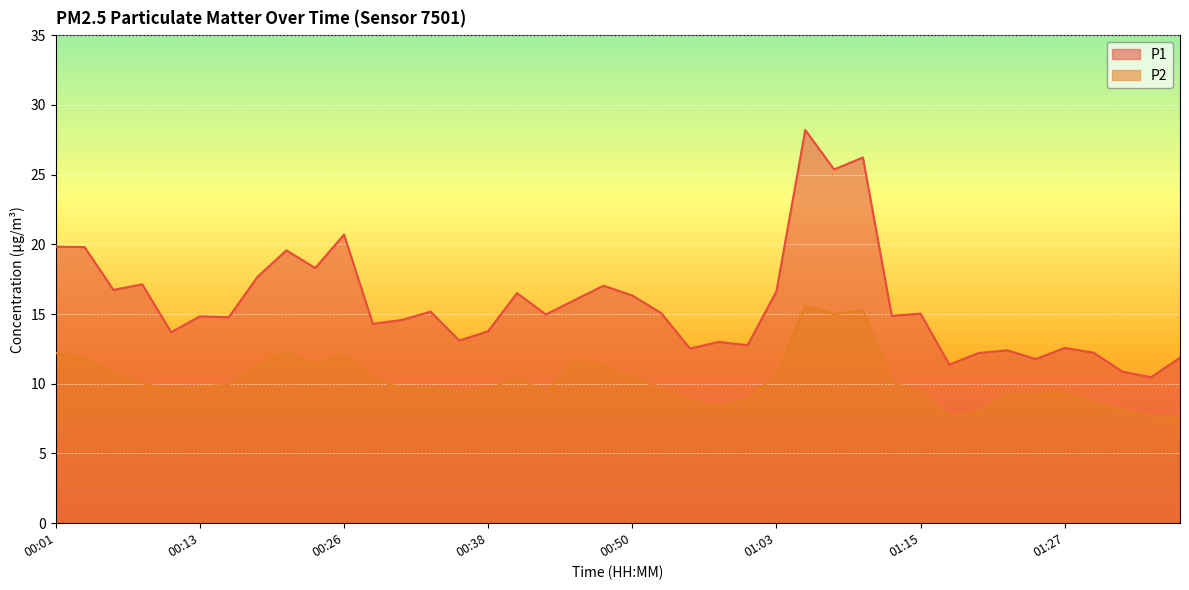

Is it true that P2 equals 2.7 at 00:18?

False